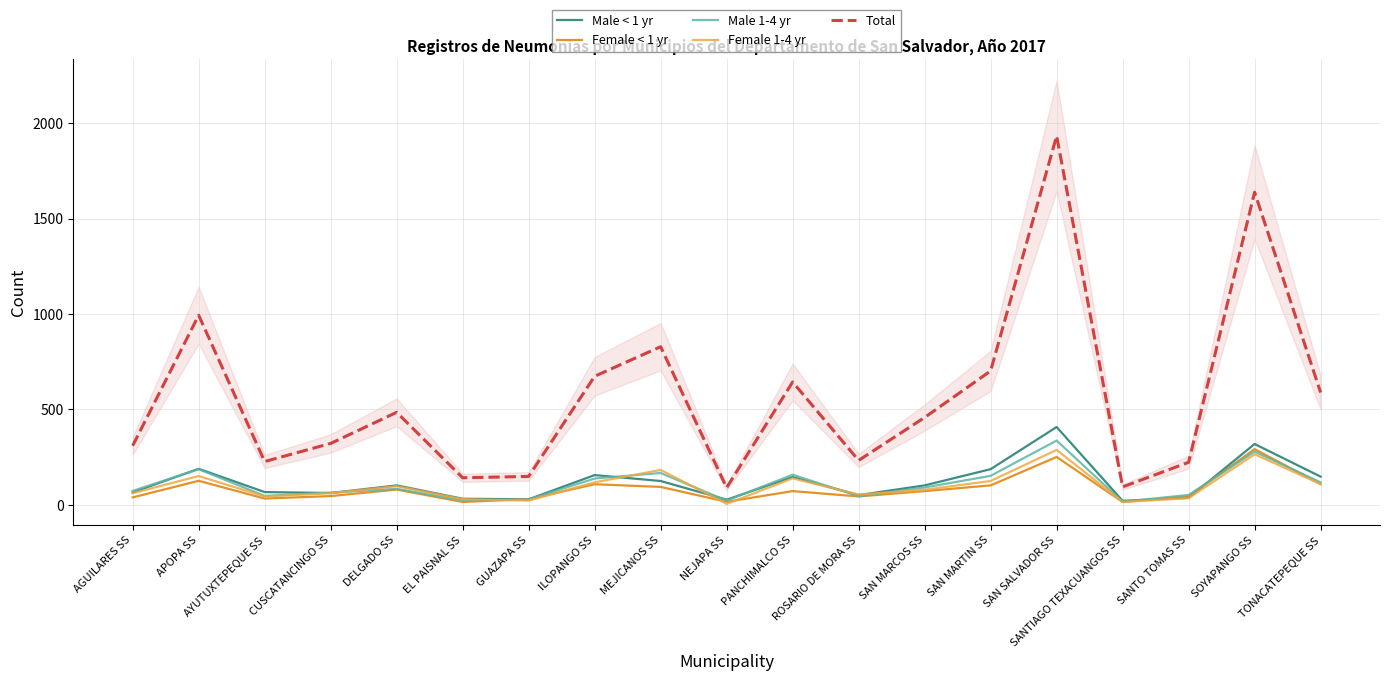

At which category does Male 1-4 yr reach its first local valley?

AYUTUXTEPEQUE SS